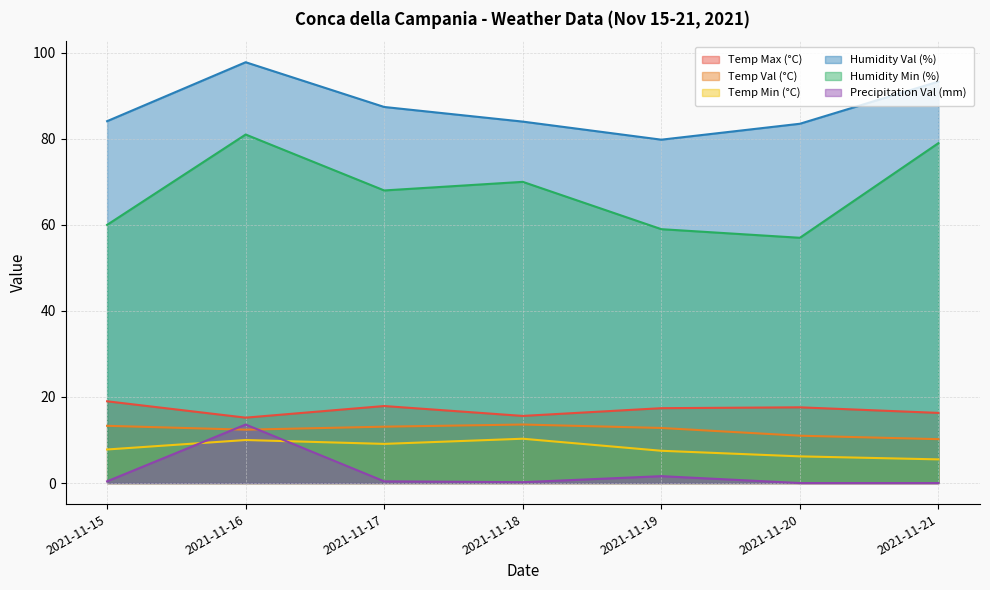

What is the difference between the maximum and minimum values in the Temp Val (°C) series?

3.4